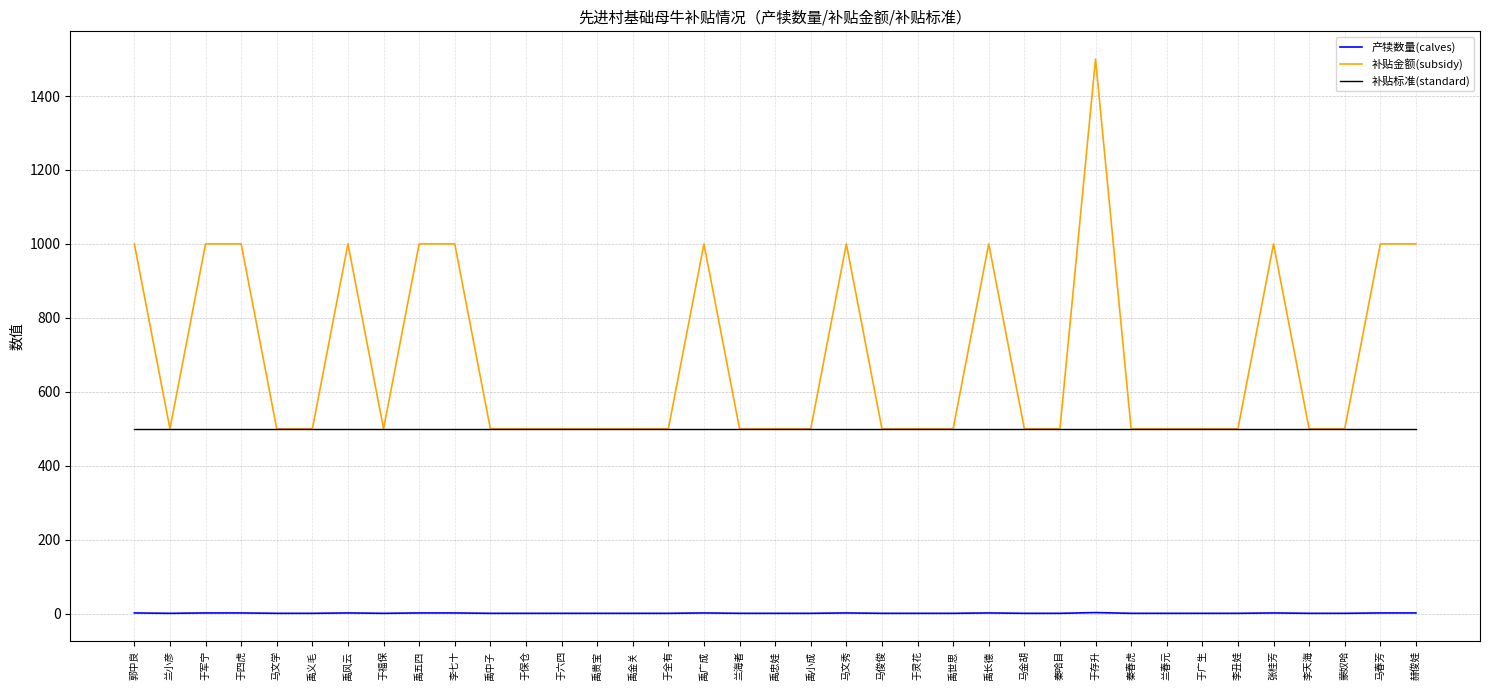

True or false: 补贴金额(subsidy) has a value of 1000 at 禹风云.

True